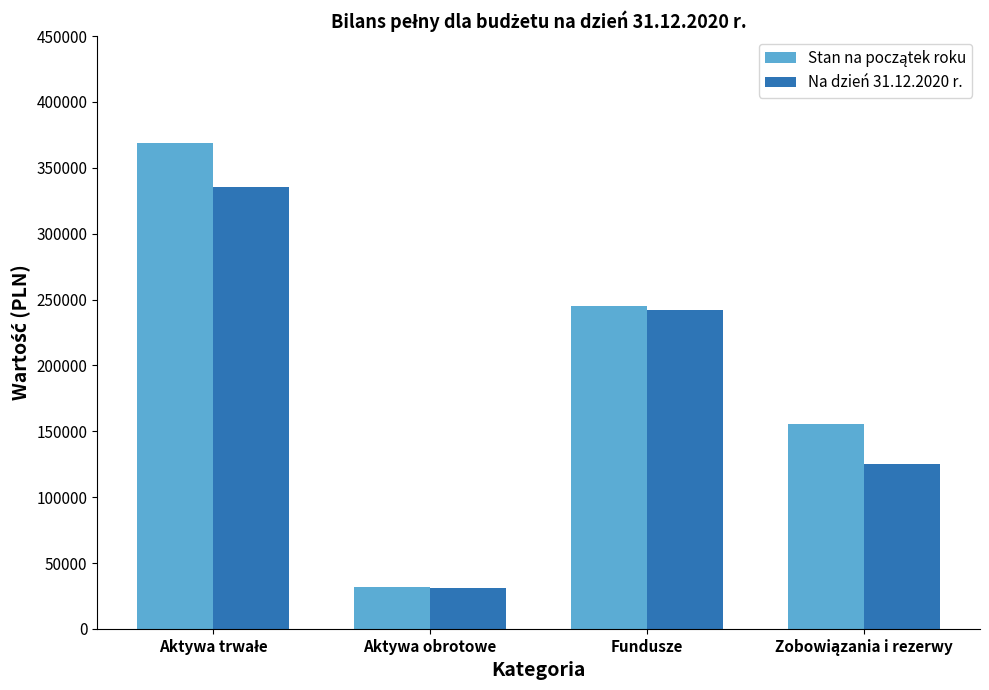

At how many categories does at least one series exceed 140591?

3